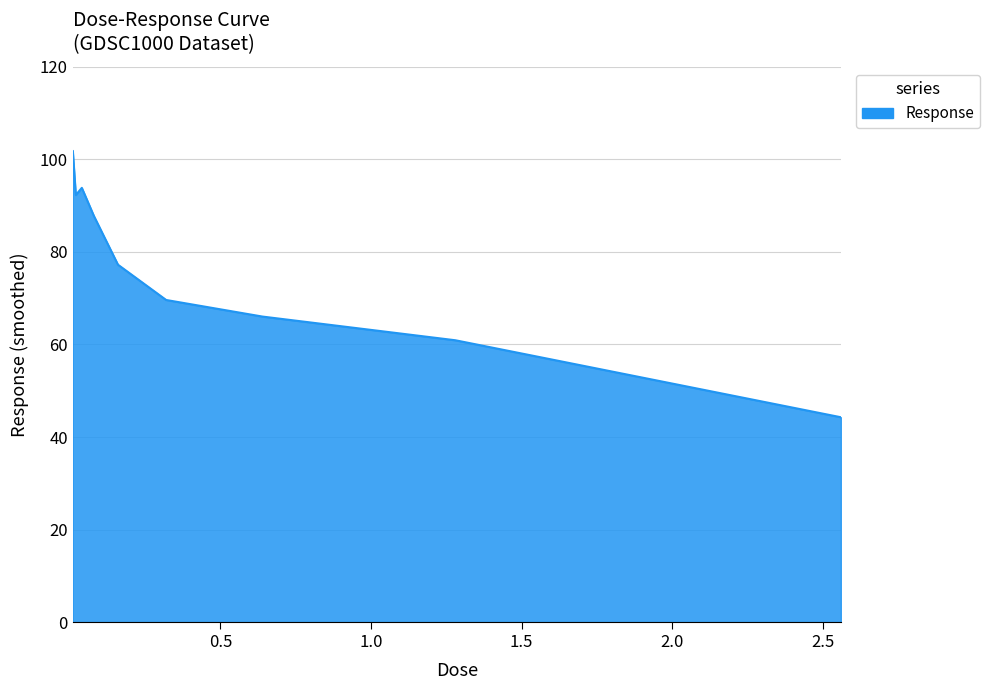

What is the minimum value shown in the chart?

44.3